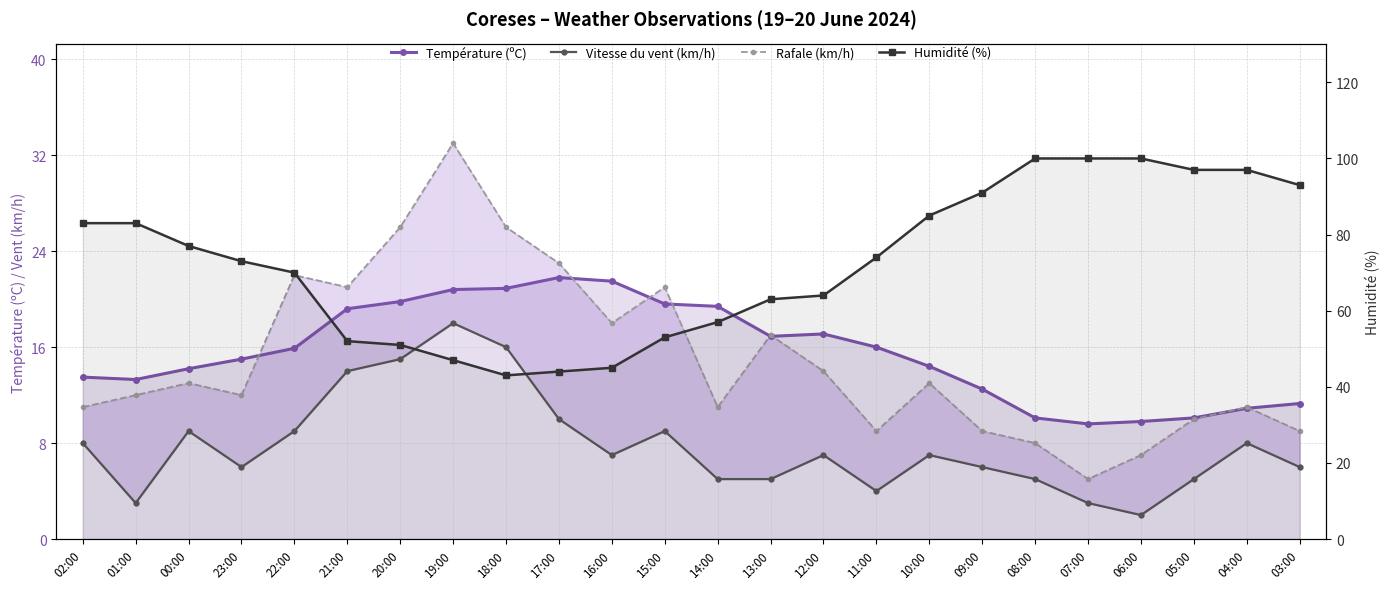

What position from the left is 02:00?

1